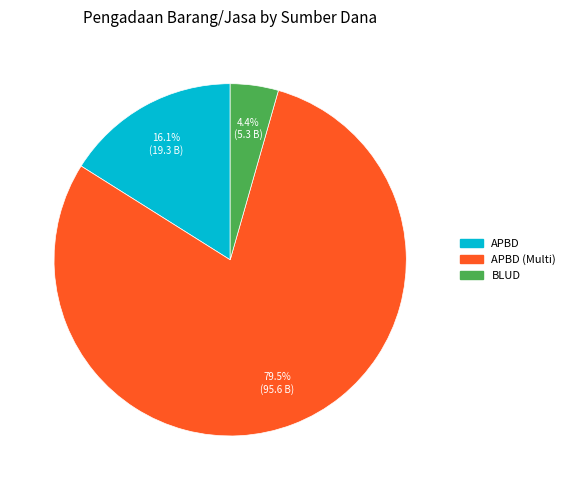

Does any single category account for the majority?

Yes